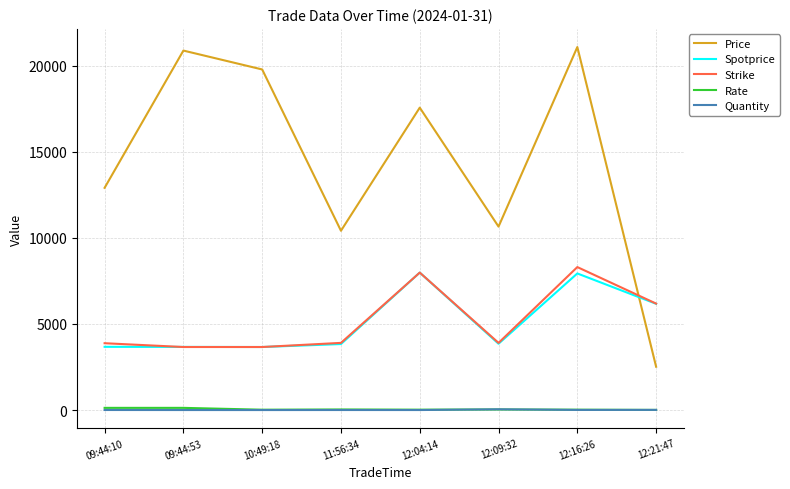

Which category has the highest value in the Price series?

12:16:26